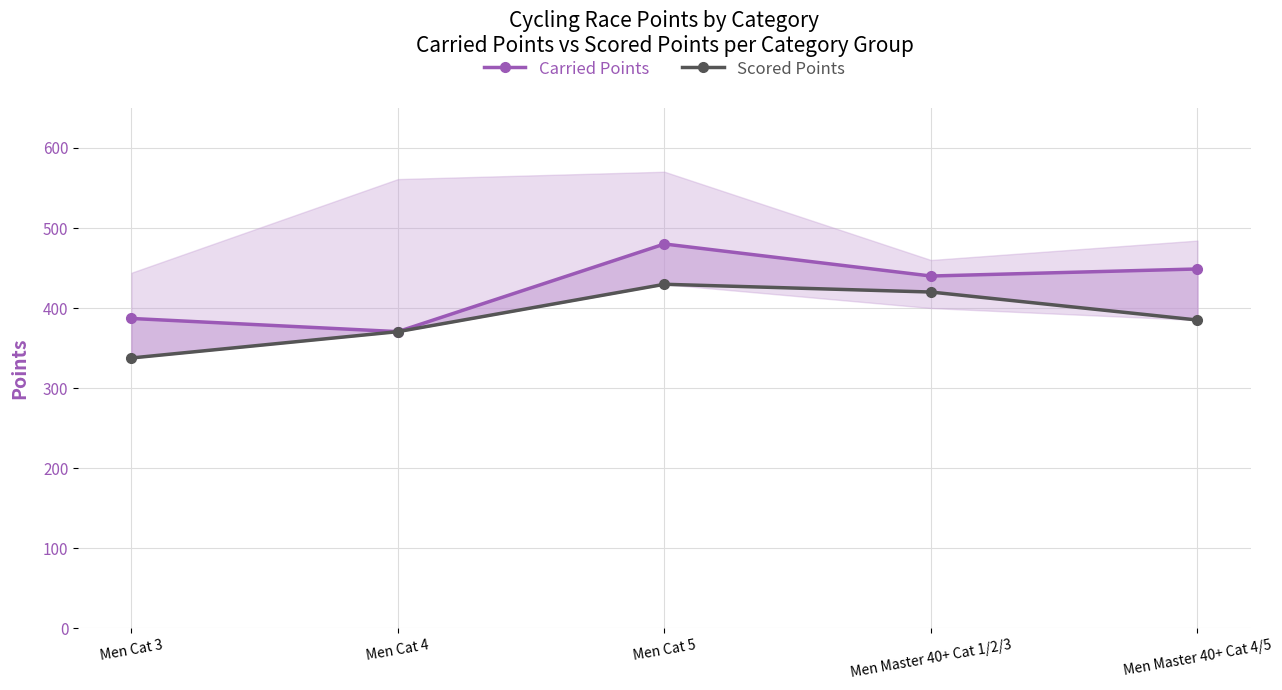

At how many categories does at least one series exceed 452?

1